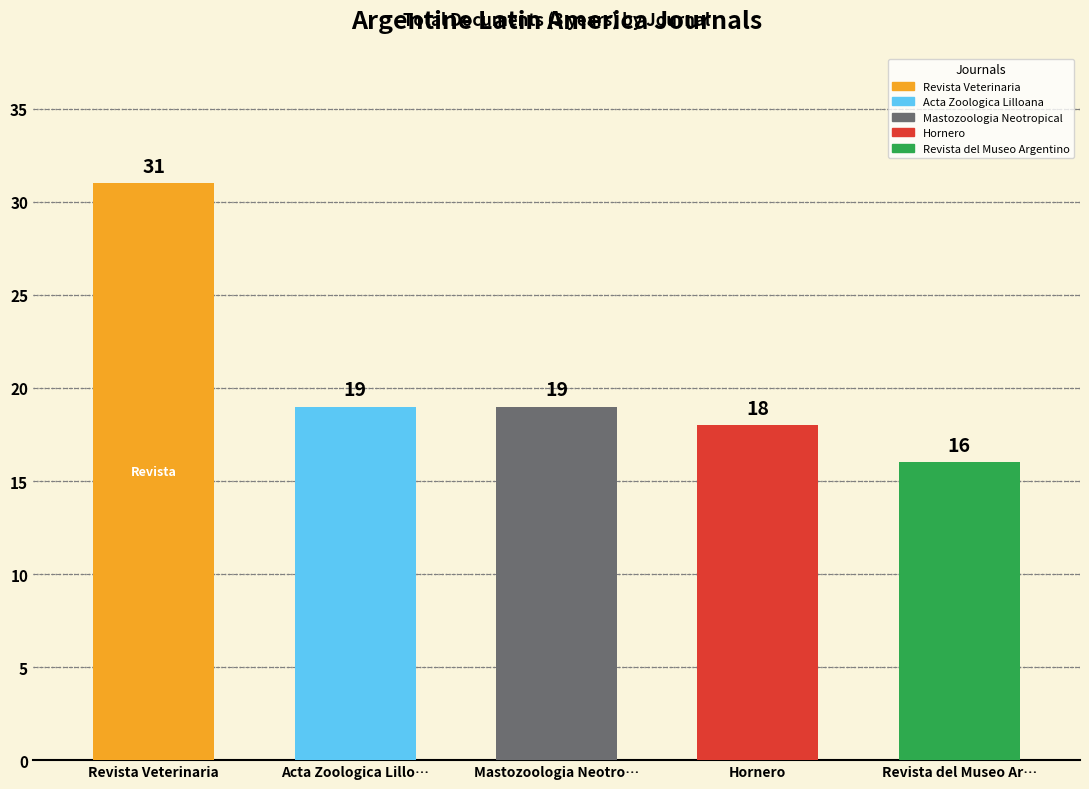

What value does the data have at Hornero, to the nearest 10?

20